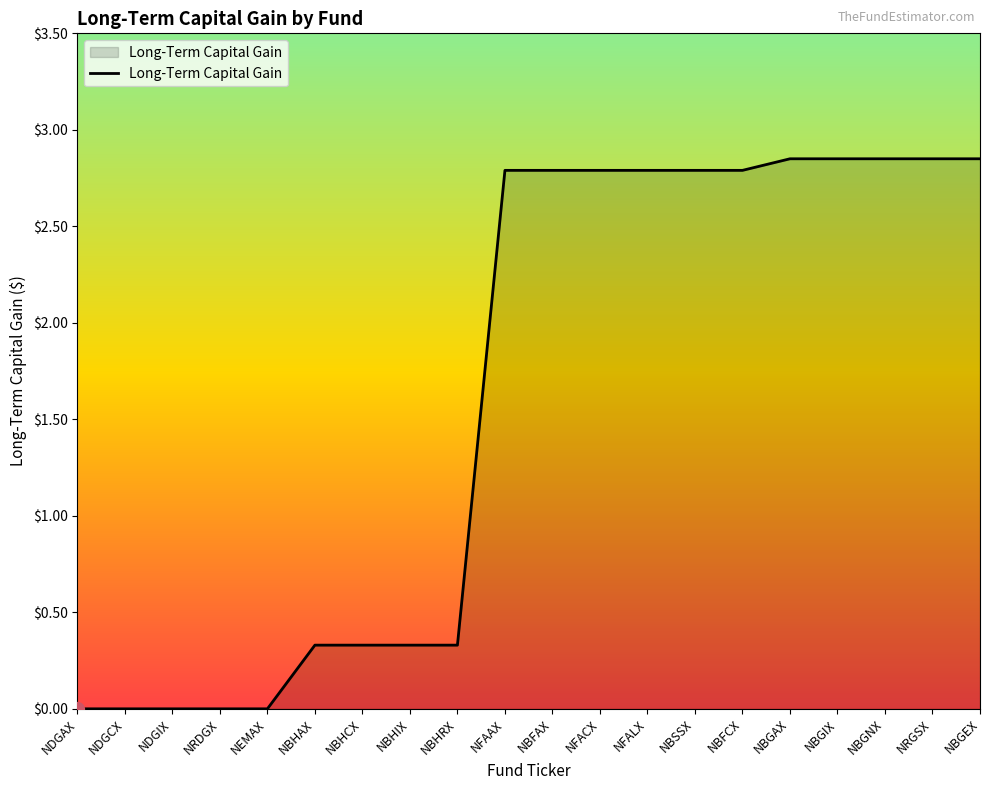

What is the change in value from NDGIX to NBHAX?

+0.3